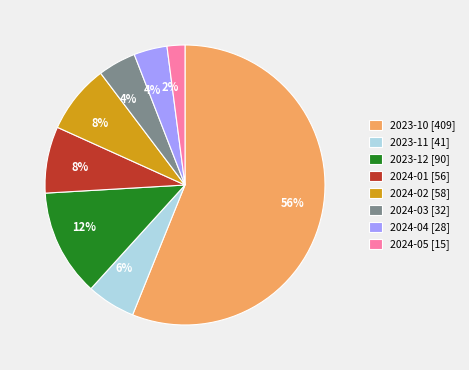

Is it true that 2024-05 is 2% of the pie?

True